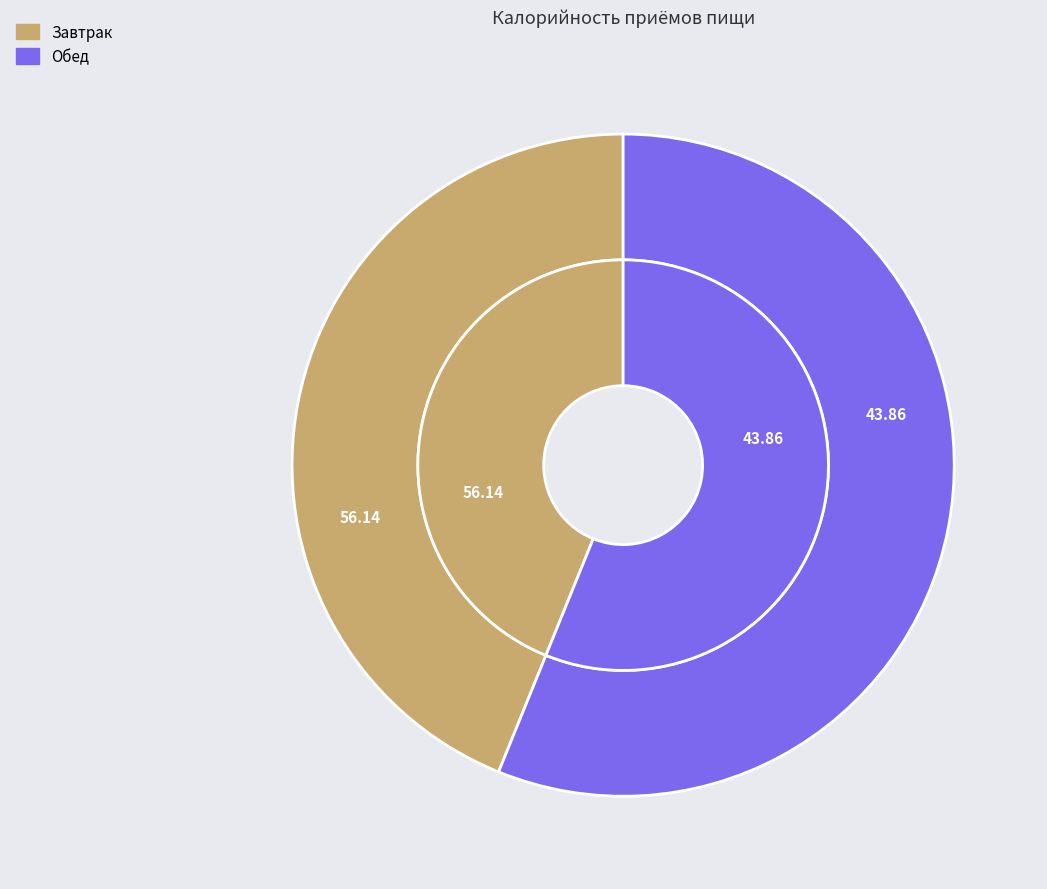

Count the number of slices in the pie.

2